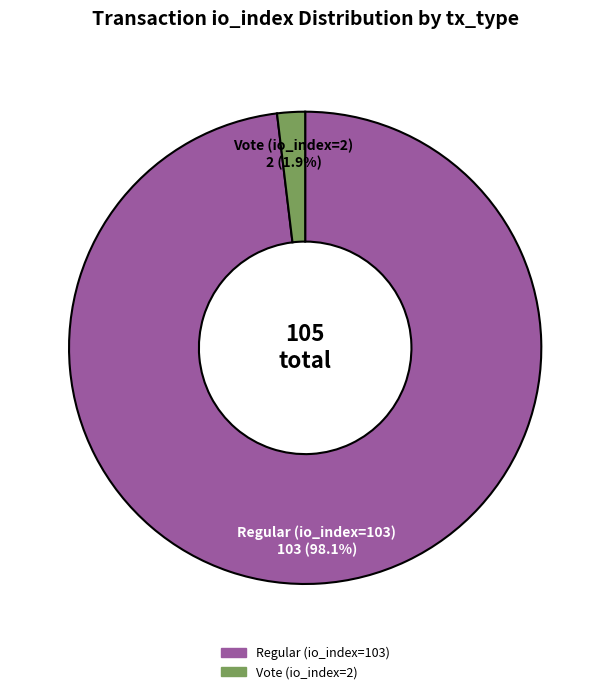

How many segments does this pie chart have?

2